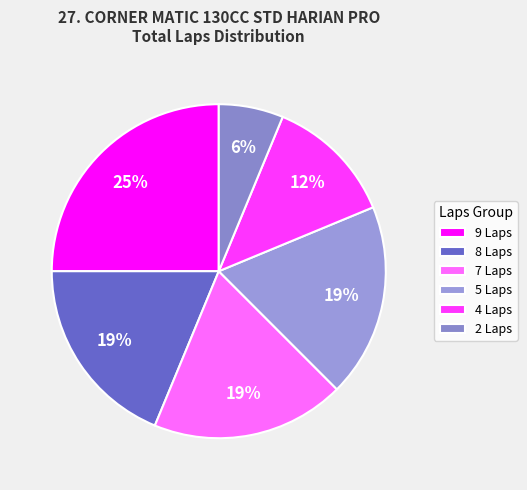

How many segments does this pie chart have?

6